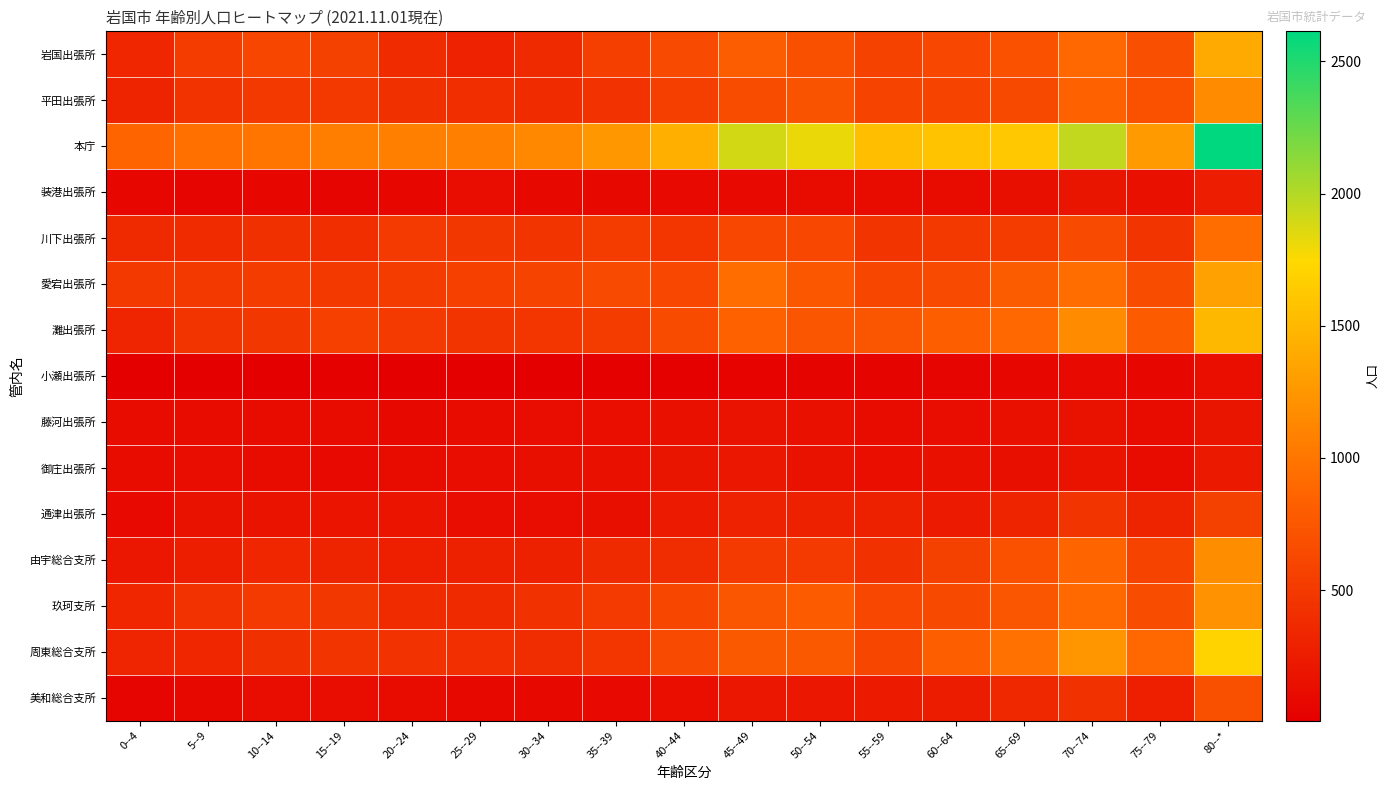

At how many categories does at least one series exceed 1693?

4